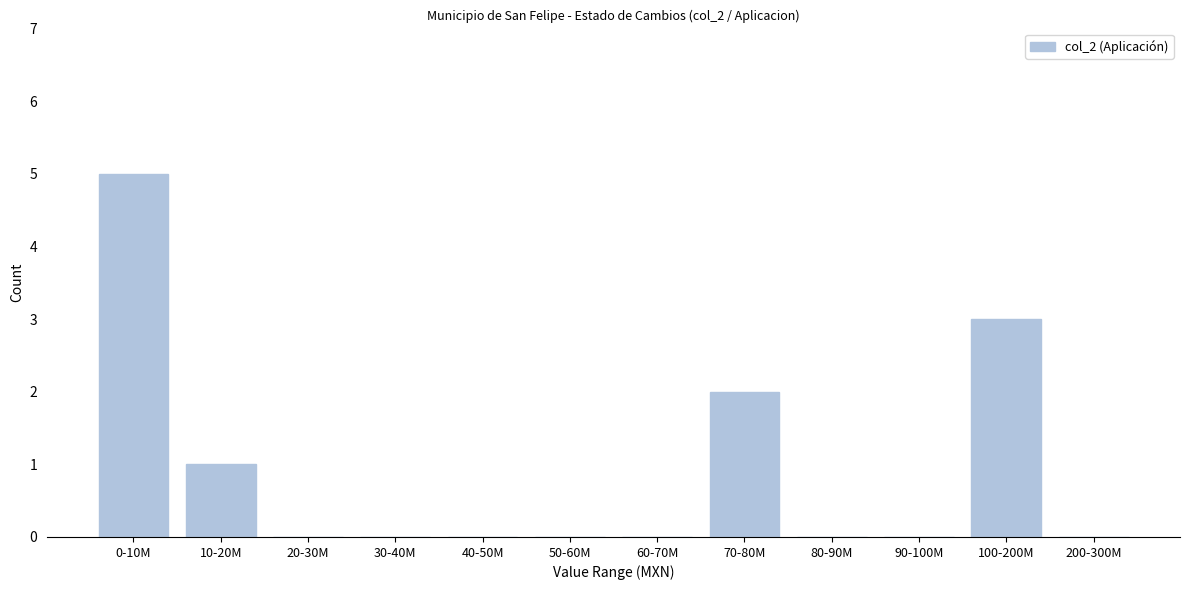

Reading right to left, what are all the values shown in this chart?

200-300M=0	100-200M=3	90-100M=0	80-90M=0	70-80M=2	60-70M=0	50-60M=0	40-50M=0	30-40M=0	20-30M=0	10-20M=1	0-10M=5